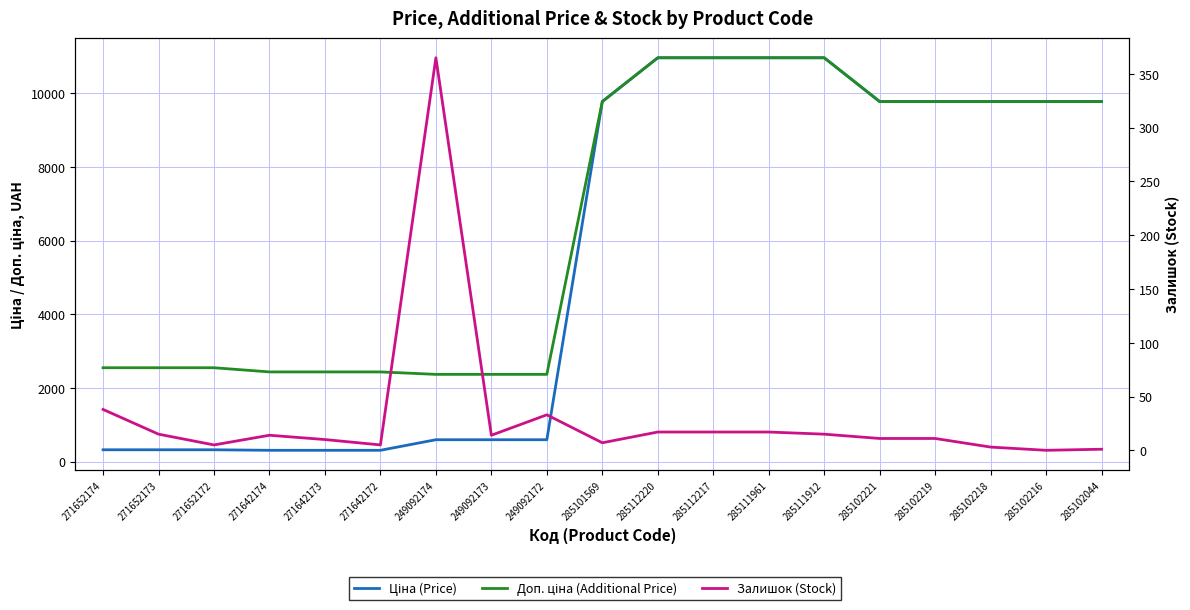

Reading left to right, transcribe all the data shown in this chart.

Ціна: 271652174=318.3	271652173=318.3	271652172=318.3	271642174=304.1	271642173=304.1	271642172=304.1	249092174=591.6	249092173=591.6	249092172=591.6	285101569=9775.5	285112220=10964.4	285112217=10964.4	285111961=10964.4	285111912=10964.4	285102221=9775.5	285102219=9775.5	285102218=9775.5	285102216=9775.5	285102044=9775.5
Доп. ціна: 271652174=2546.4	271652173=2546.4	271652172=2546.4	271642174=2432.8	271642173=2432.8	271642172=2432.8	249092174=2366.5	249092173=2366.5	249092172=2366.5	285101569=9775.5	285112220=10964.4	285112217=10964.4	285111961=10964.4	285111912=10964.4	285102221=9775.5	285102219=9775.5	285102218=9775.5	285102216=9775.5	285102044=9775.5
Залишок: 271652174=38.0	271652173=15.0	271652172=5.0	271642174=14.0	271642173=10.0	271642172=5.0	249092174=365.0	249092173=14.0	249092172=33.0	285101569=7.0	285112220=17.0	285112217=17.0	285111961=17.0	285111912=15.0	285102221=11.0	285102219=11.0	285102218=3.0	285102216=0.0	285102044=1.0